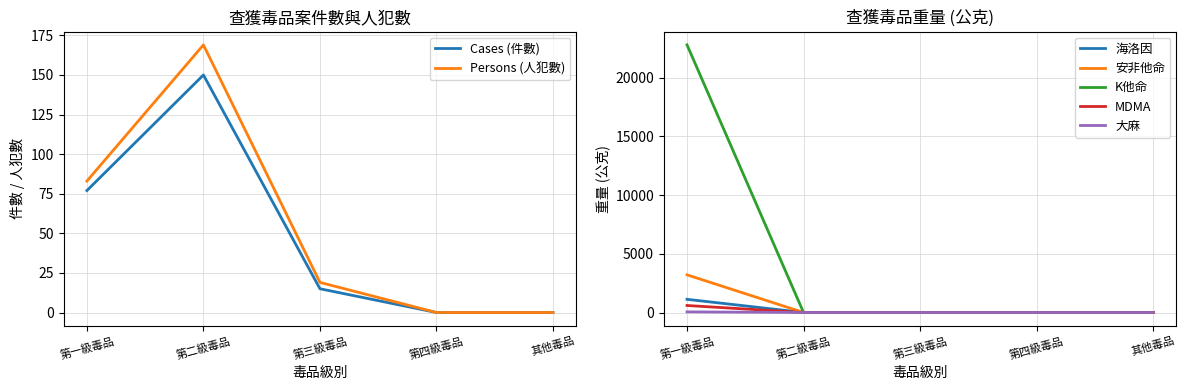

Count the Persons (人犯數) values in the range 0 to 83.

4